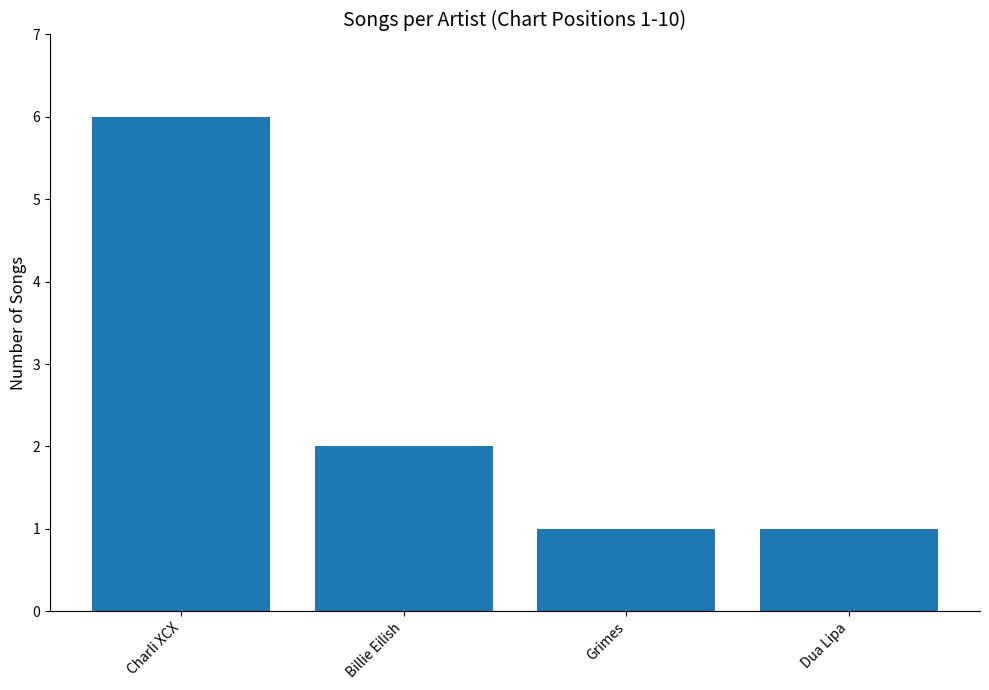

What is the sum of all values?

10